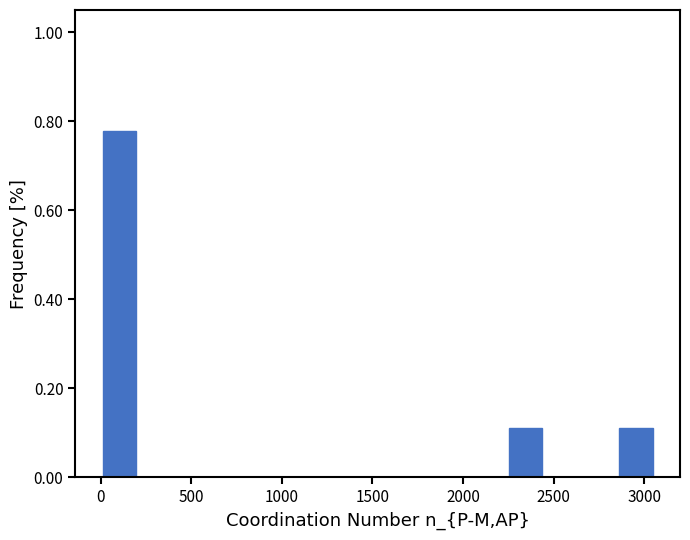

What is the height of the bar covering 2850 to 3050 on the x-axis? Neither the bar edges nor the heights are printed on the chart, so give them approximately, as read against the axes.

0.12